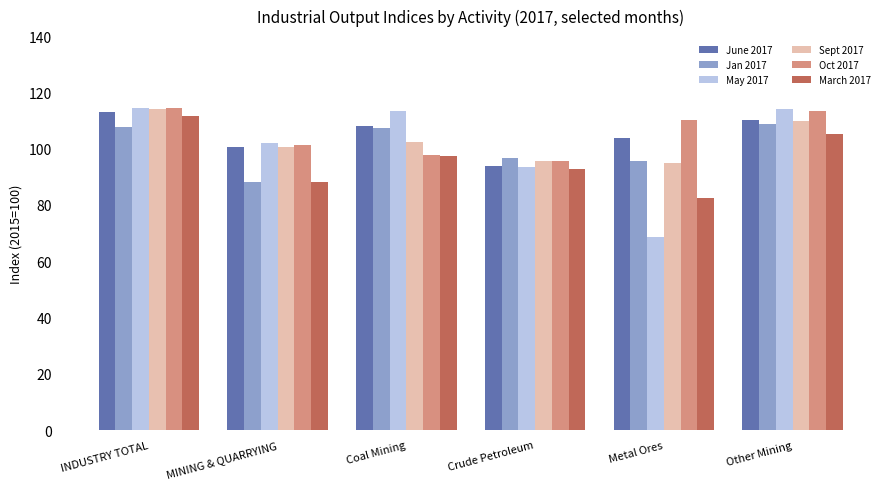

The value of Jan 2017 at MINING & QUARRYING is 155.4. True or false?

False